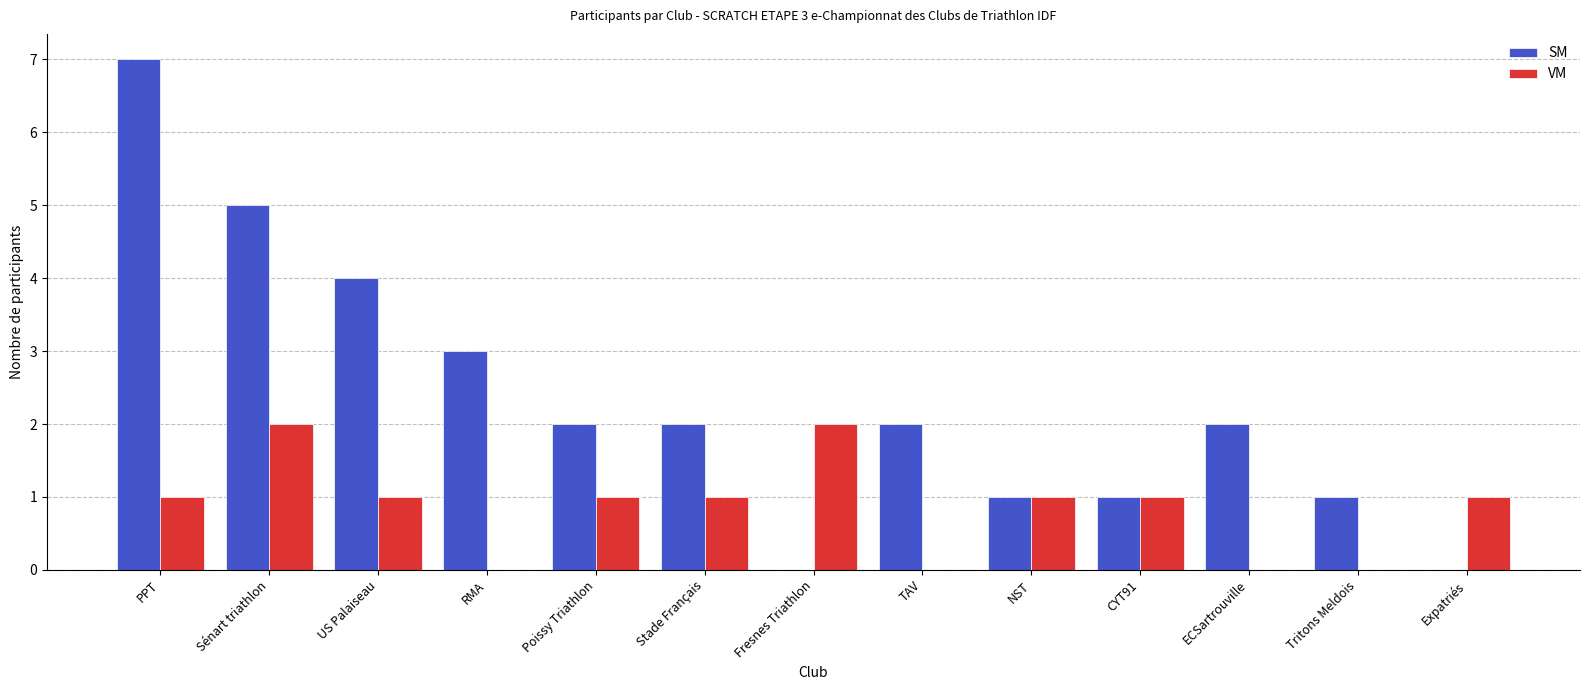

Is it true that SM equals 0 at Poissy Triathlon?

False